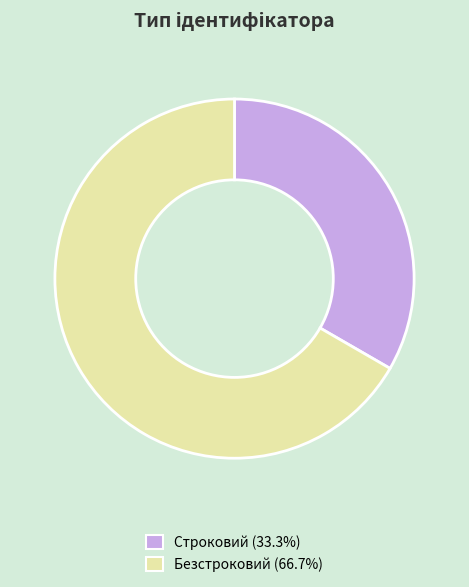

What is the ratio of the value at Безстроковий (66.7%) to the value at Строковий (33.3%)?

2.0